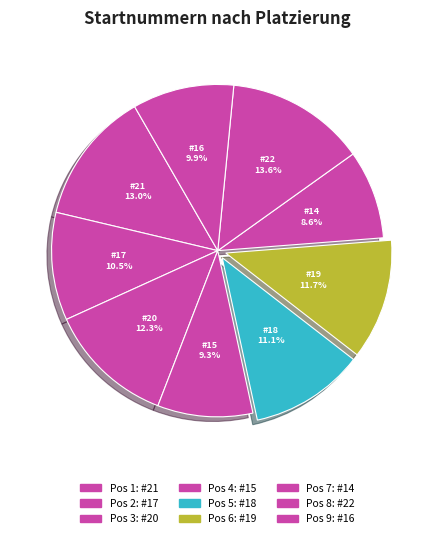

To the nearest percent, what is the average slice percentage?

11%